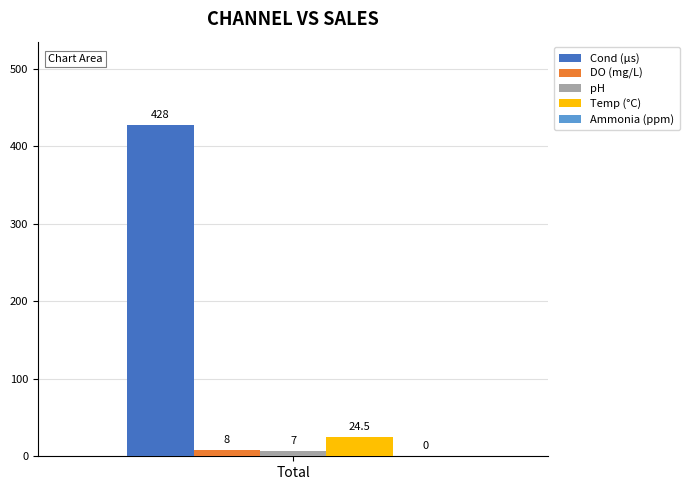

Rank the series by their maximum value, from lowest to highest.

pH, DO (mg/L), Temp (°C), Cond (µs)